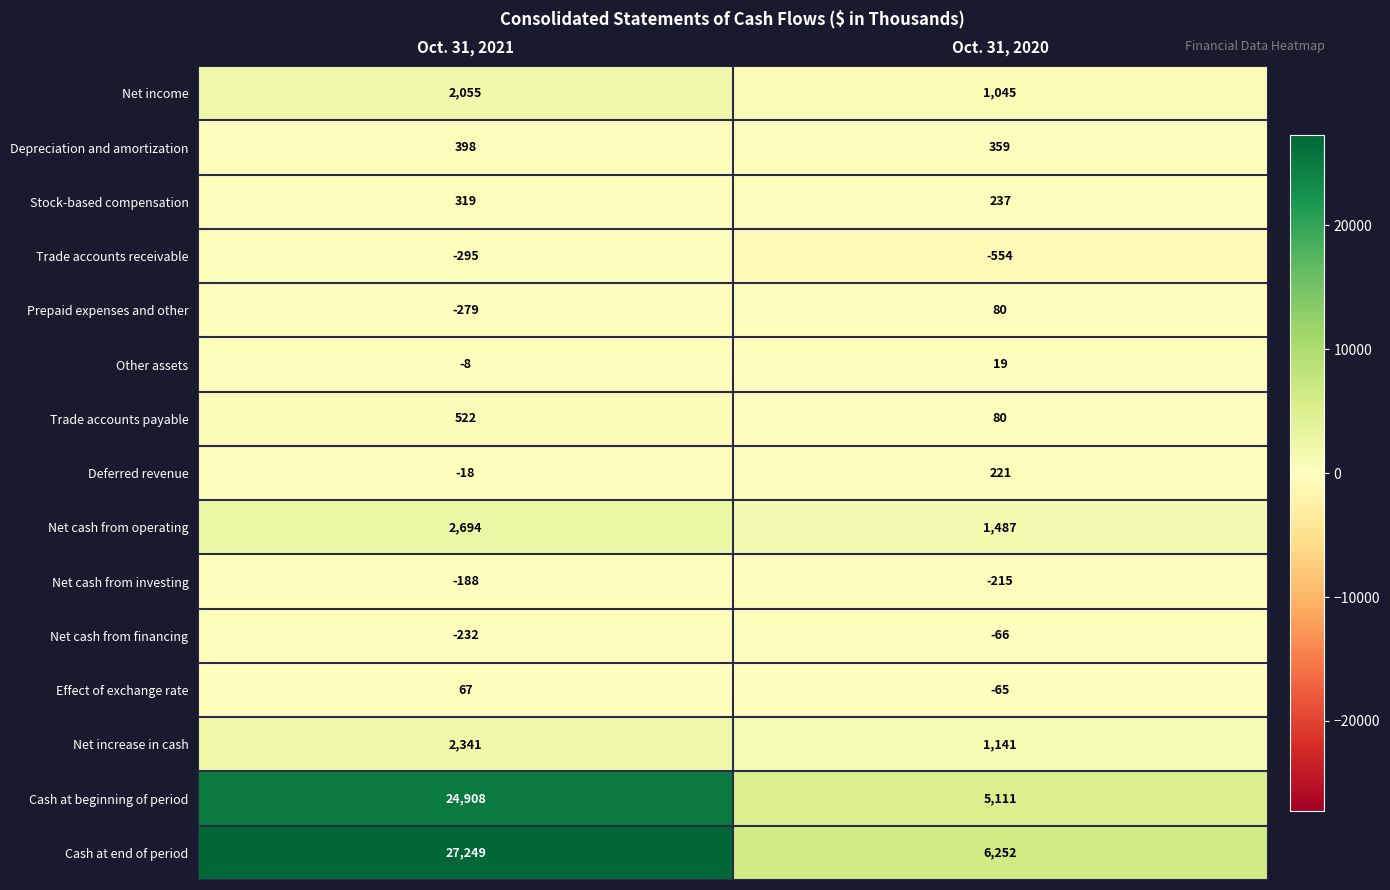

Which series has the largest total across all categories?

Cash at end of period